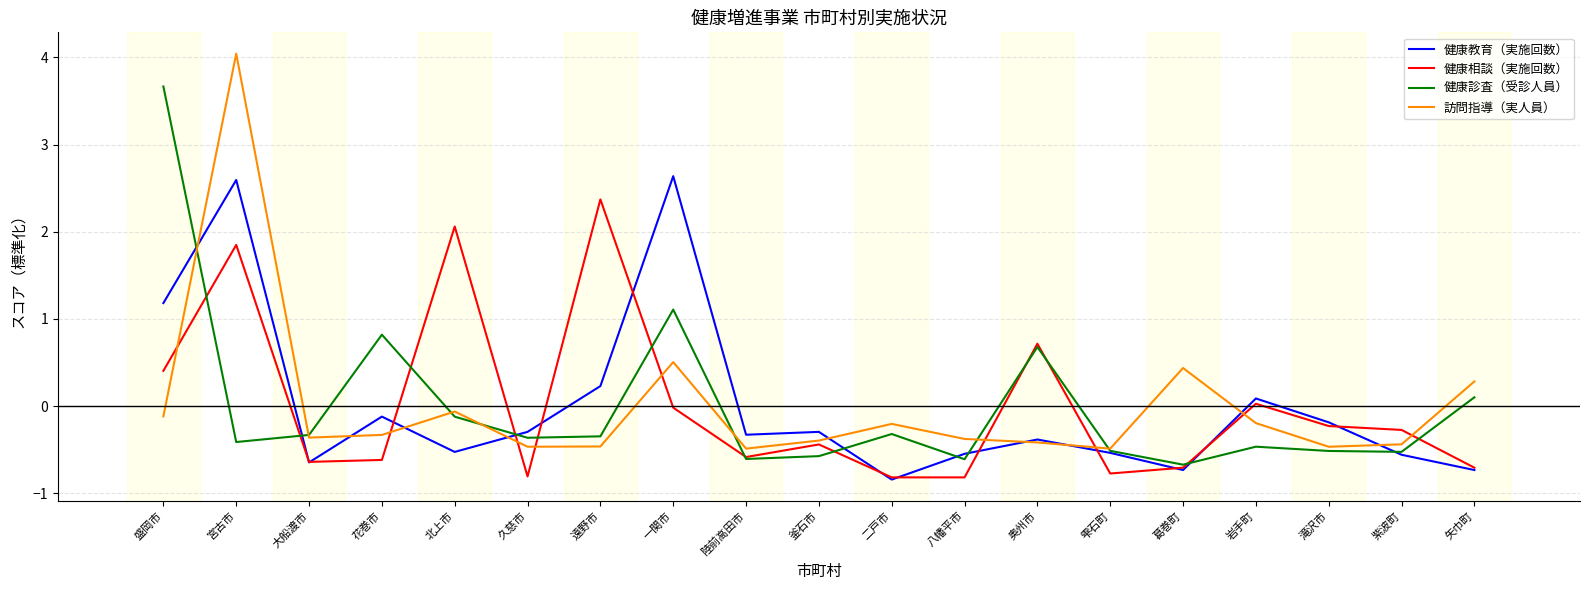

At which category does 健康相談（実施回数） reach its first local peak?

宮古市